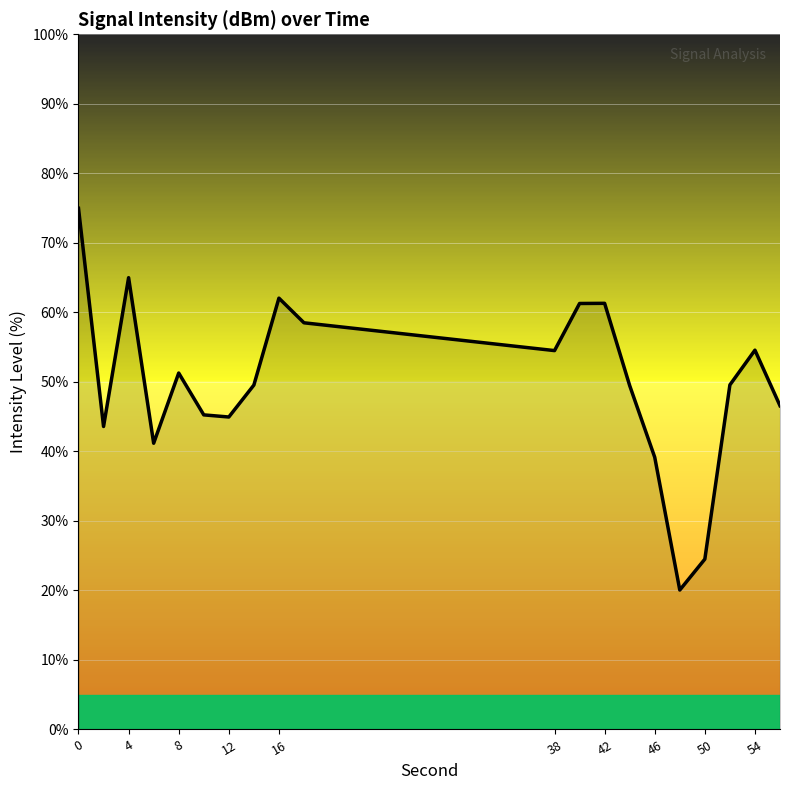

Count the number of categories in the chart.

20